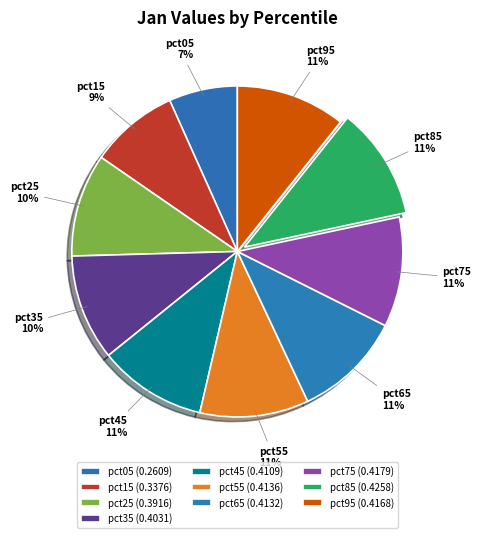

Rank the categories by value from highest to lowest.

pct85, pct75, pct95, pct55, pct65, pct45, pct35, pct25, pct15, pct05